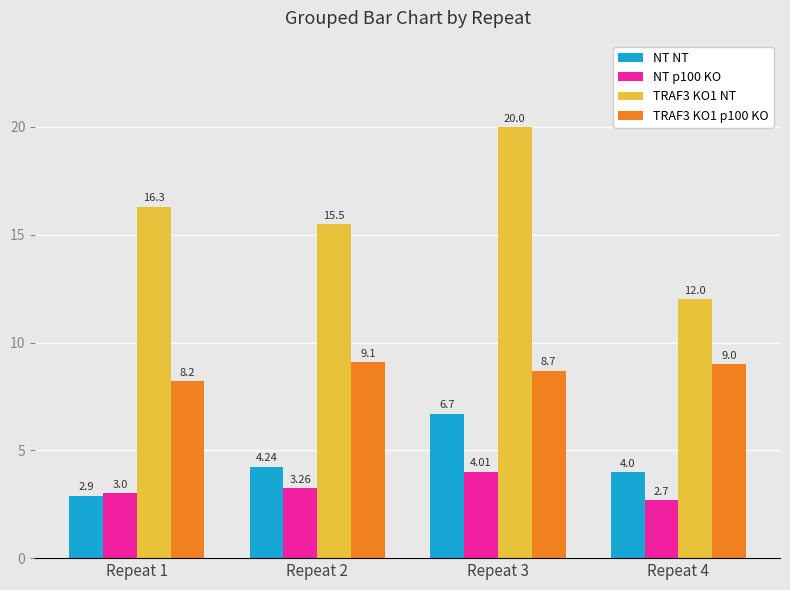

Which series has the largest range (max minus min)?

TRAF3 KO1 NT